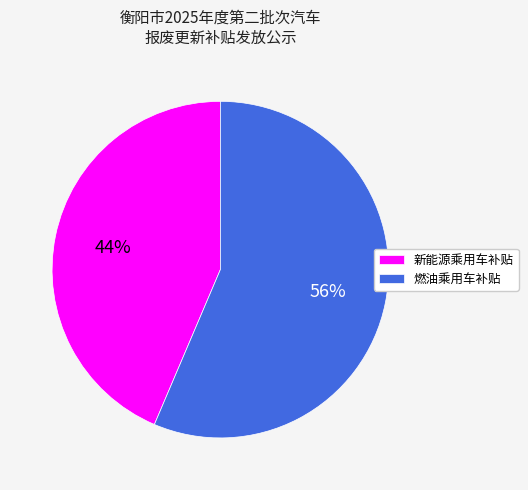

Is the sum of 新能源乘用车补贴 and 燃油乘用车补贴 greater than half?

Yes